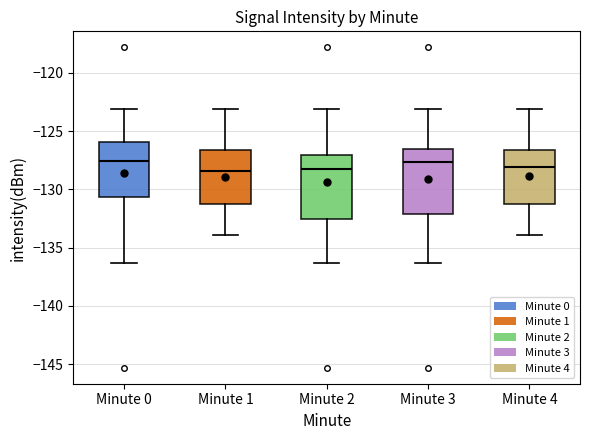

Where does the upper whisker of the box for Minute 2 end on the y-axis? The values are not printed on the chart, so give them approximately, as read against the axis.

-123.0